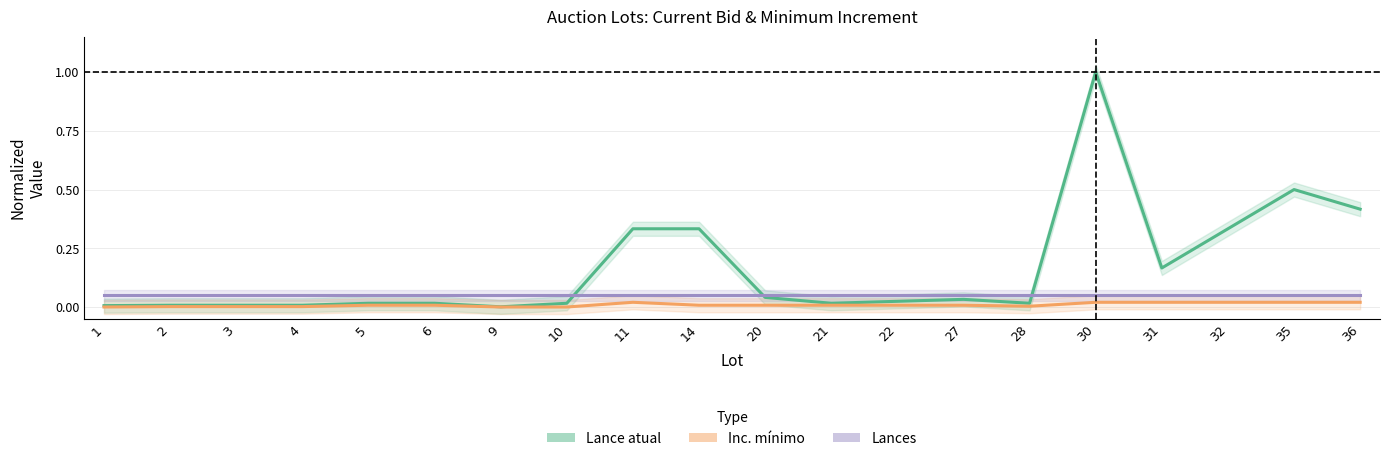

How many distinct data groups are displayed?

3